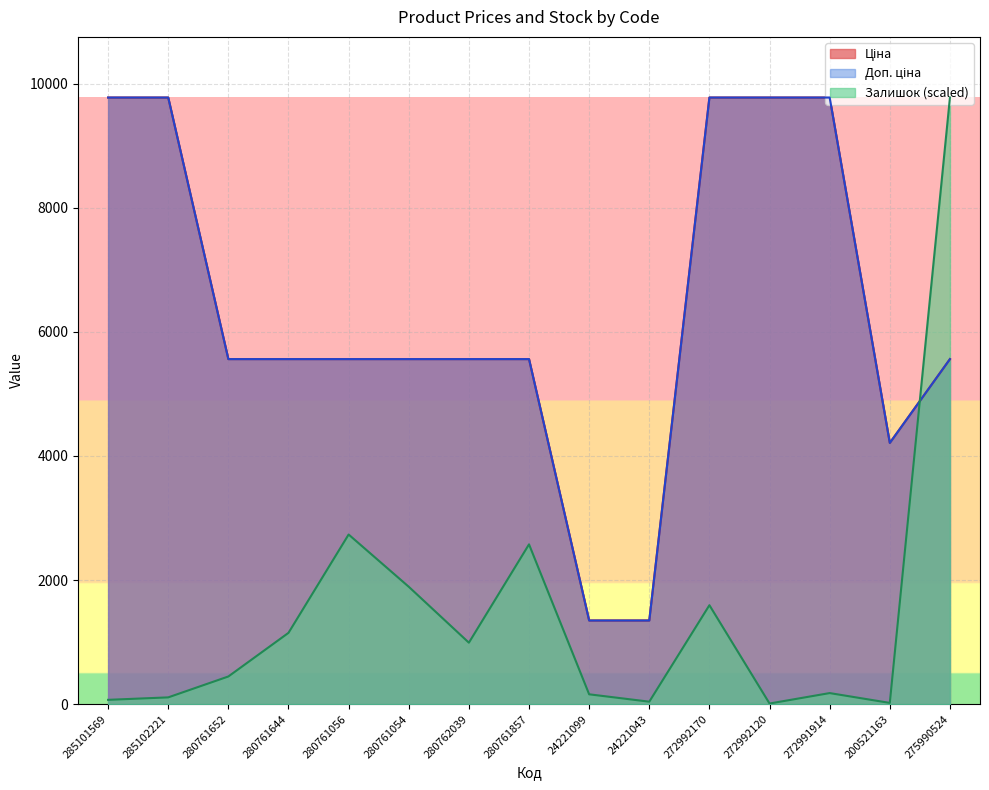

Reading left to right, extract all data points from this chart.

Ціна: 9775.5	9775.5	5560.3	5560.3	5560.3	5560.3	5560.3	5560.3	1347.9	1347.9	9775.5	9775.5	9775.5	4209.5	5560.3
Доп. ціна: 9775.5	9775.5	5560.3	5560.3	5560.3	5560.3	5560.3	5560.3	1348.0	1348.0	9775.5	9775.5	9775.5	4210.0	5560.3
Залишок: 69.3	108.9	445.7	1148.9	2733.6	1891.7	990.4	2575.1	158.5	39.6	1594.6	9.9	178.3	19.8	9775.5